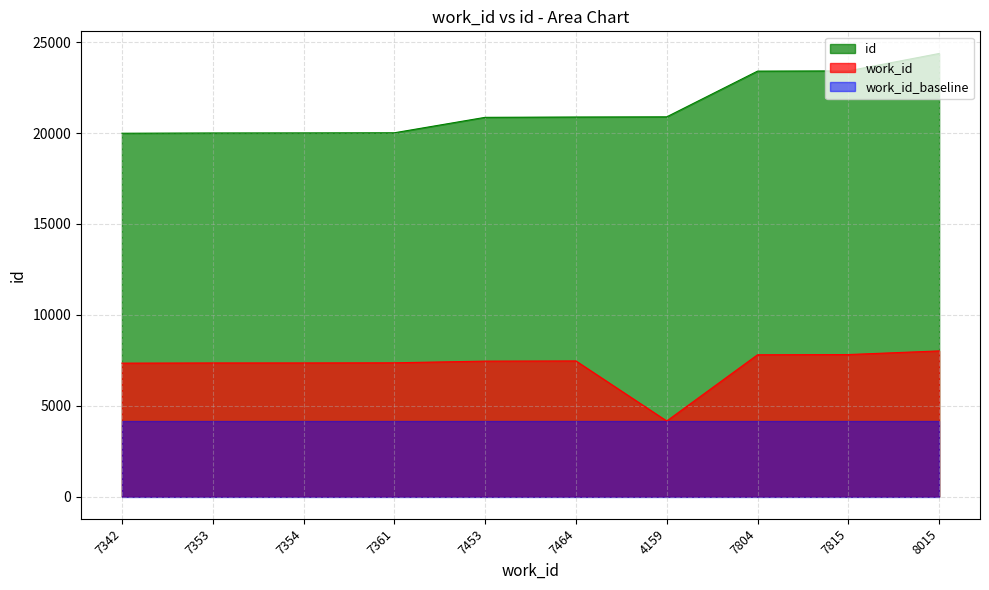

Is it true that work_id equals 2827 at 7464?

False